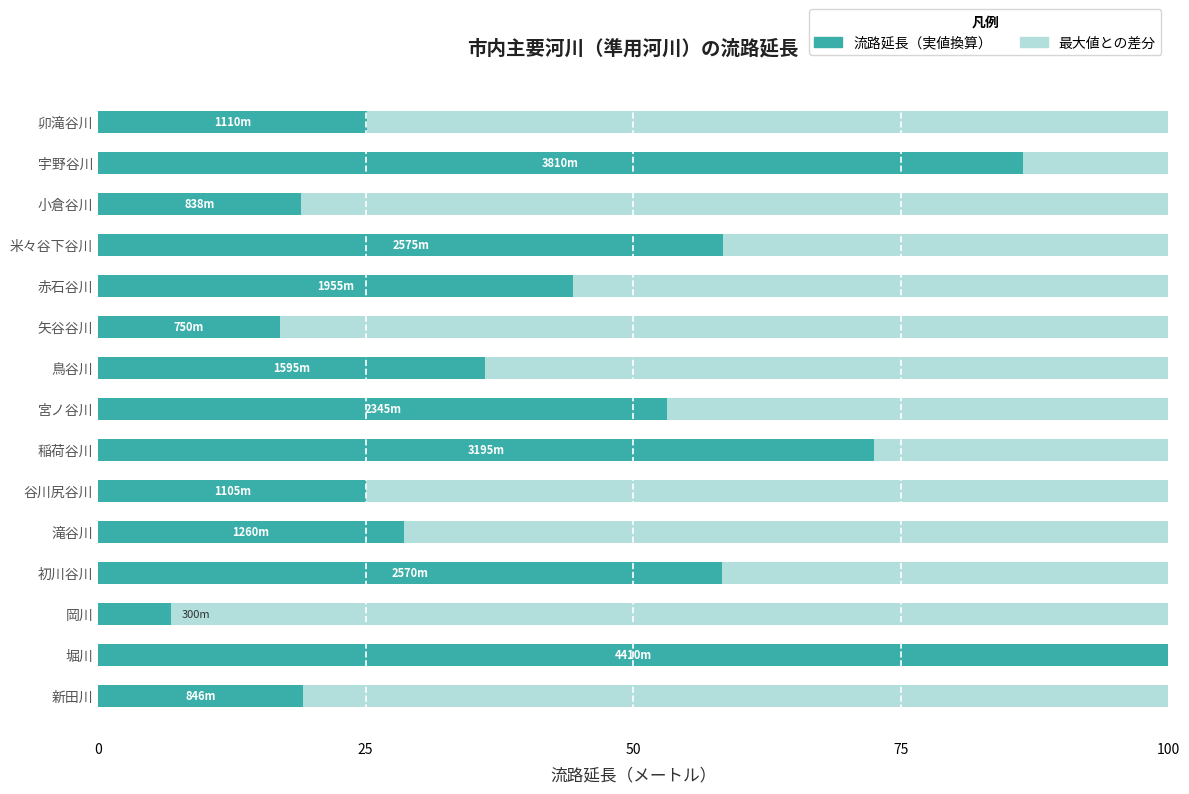

What is the total value across all series at 谷川尻谷川?

100.0